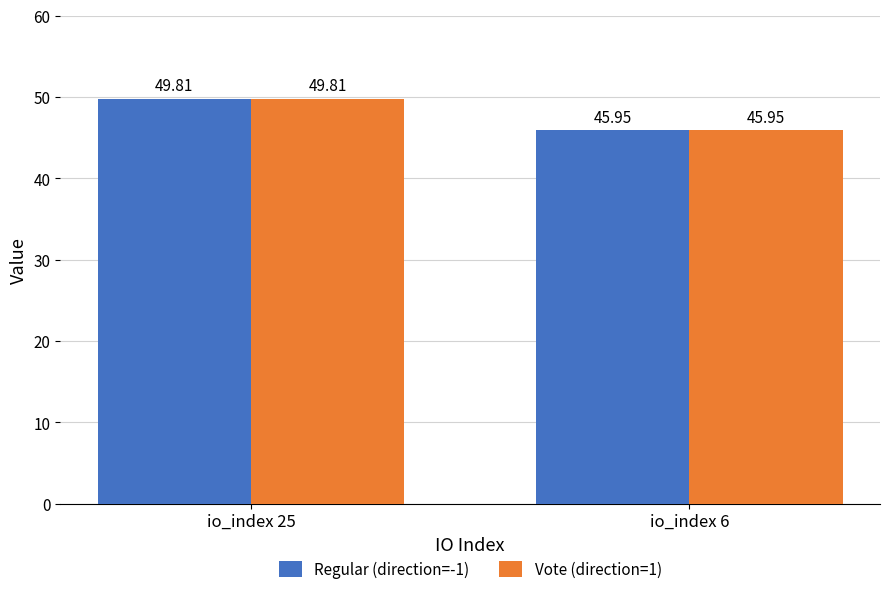

What are all the series names shown in the legend?

Regular (direction=-1), Vote (direction=1)